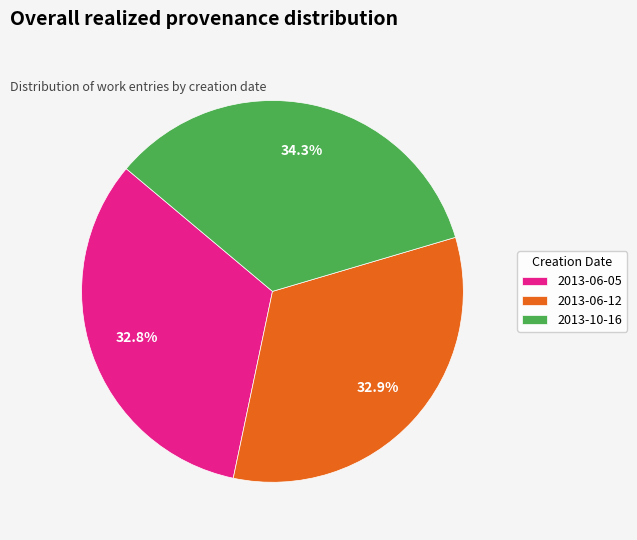

Is it true that 2013-06-05 is 20% of the pie?

False